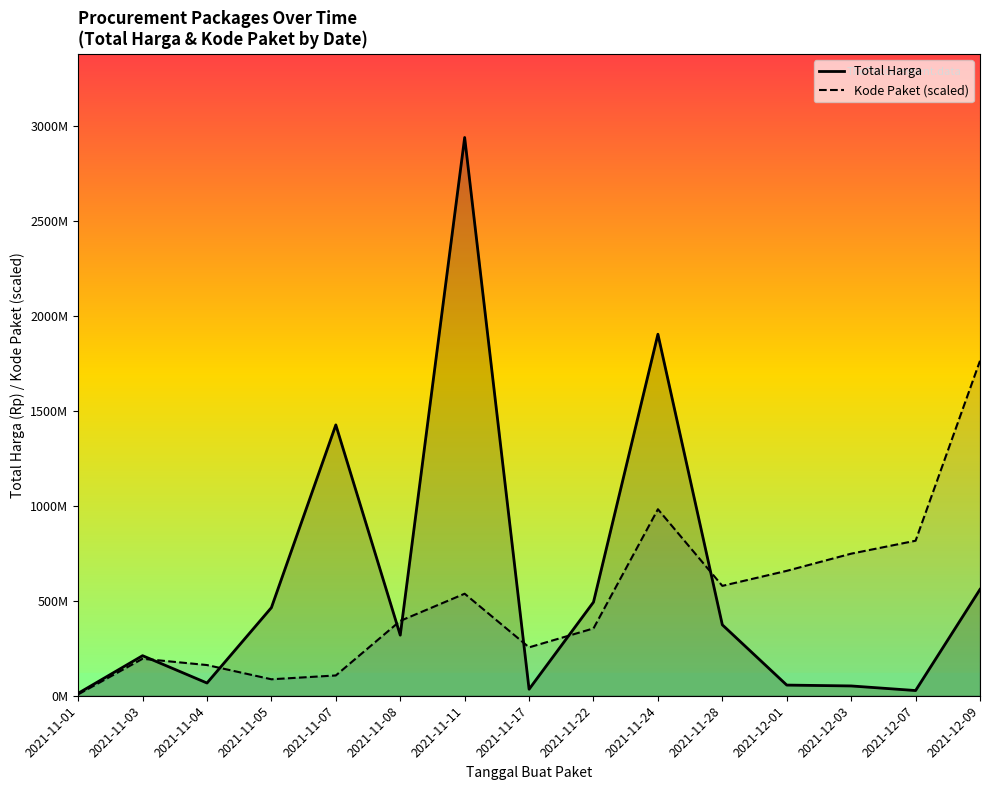

Between 2021-11-01 and 2021-12-01, which series saw the biggest shift?

Kode Paket (scaled)